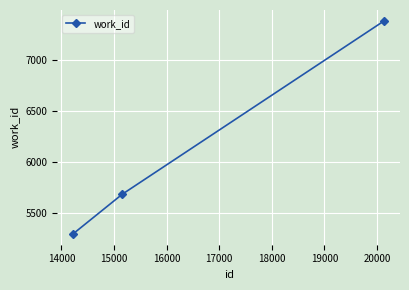

Does the chart display data point markers on the line(s)?

Yes